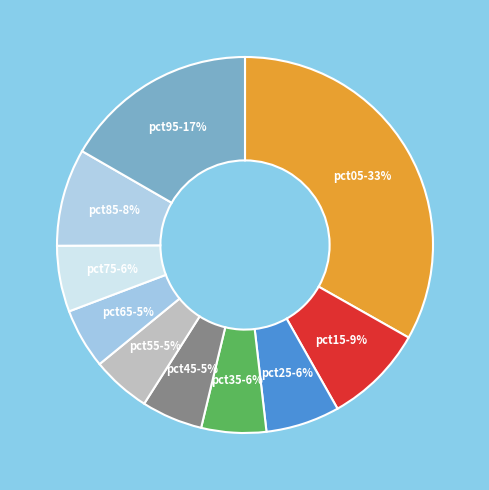

Does pct55-5% account for over 50% of the chart?

No